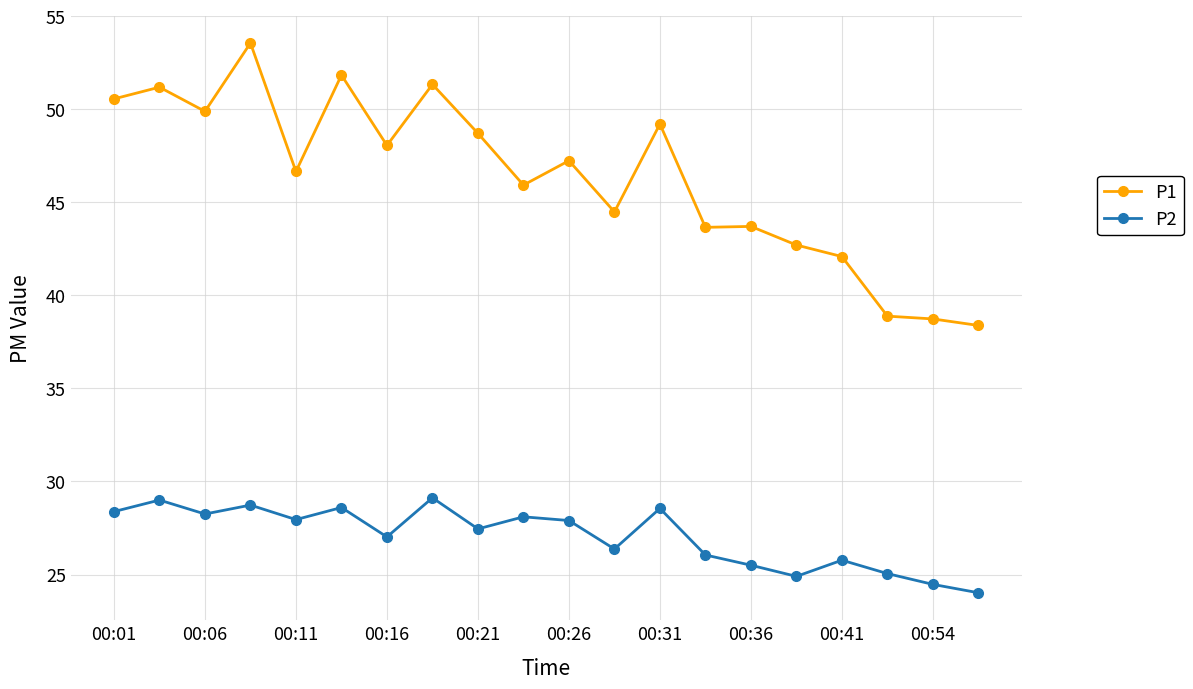

What are all the series names shown in the legend?

P1, P2